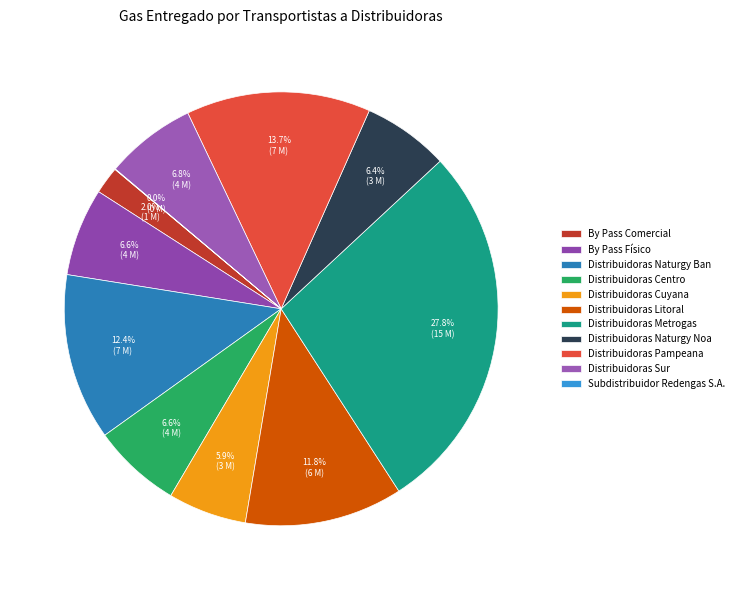

True or false: Distribuidoras Centro accounts for 7% of the total.

True